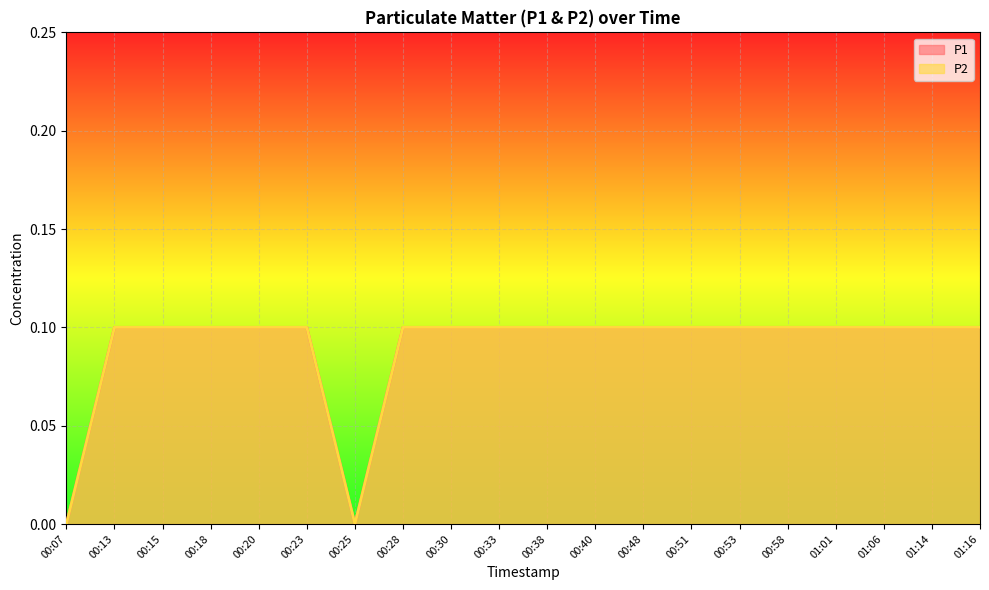

At which category does P1 reach its first local valley?

00:25